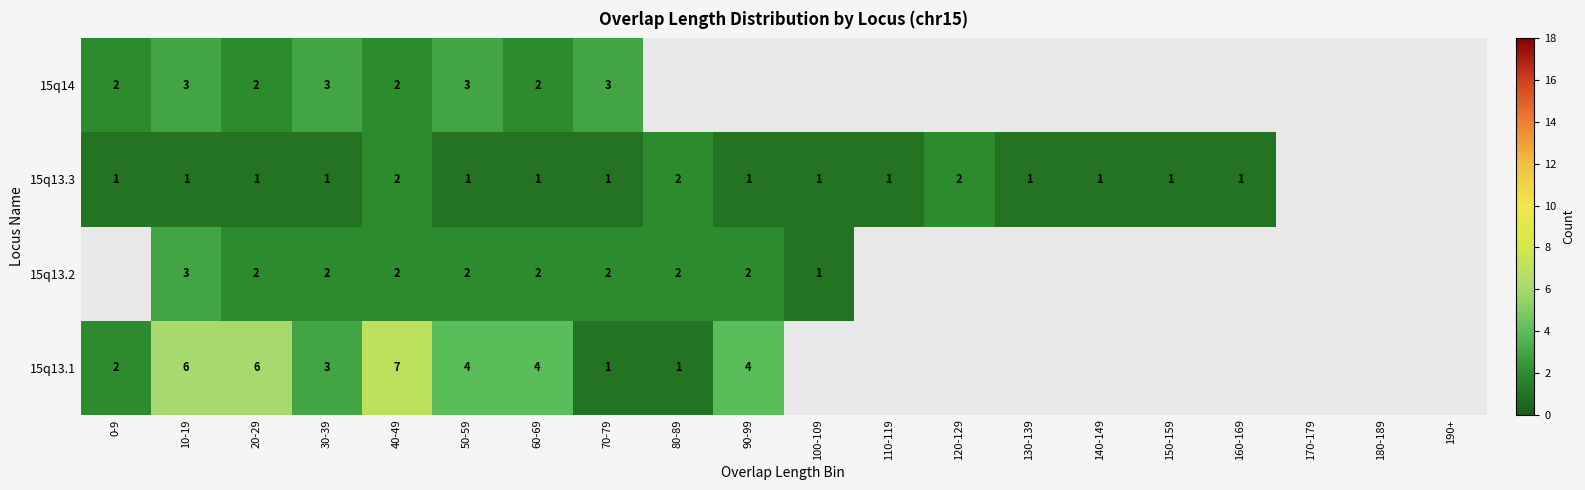

Is it true that 15q13.2 equals 3 at 80-89?

False